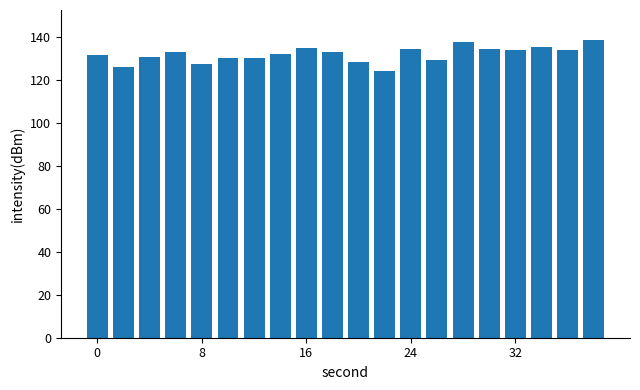

What is the sum of all values?

2643.0